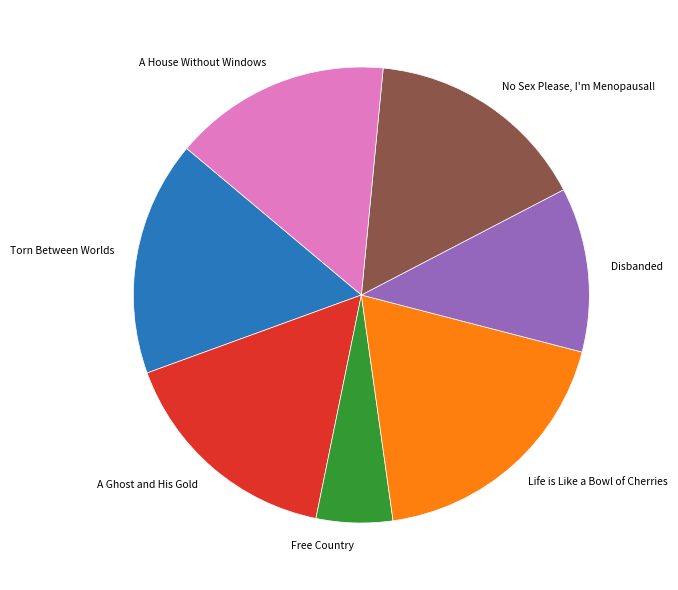

Is there any slice that represents more than half of the pie?

No